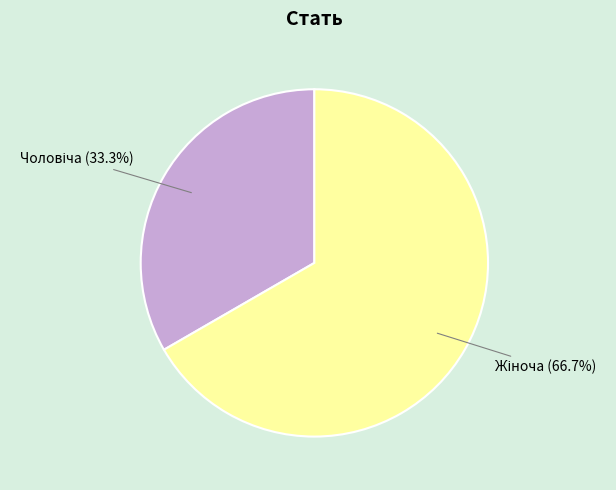

Is there any slice that represents more than half of the pie?

Yes